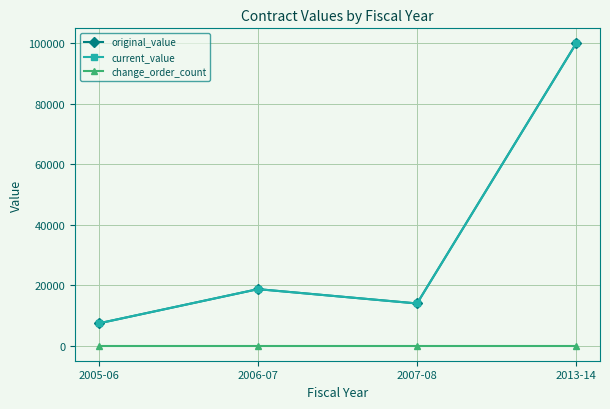

Which series has the largest range (max minus min)?

original_value